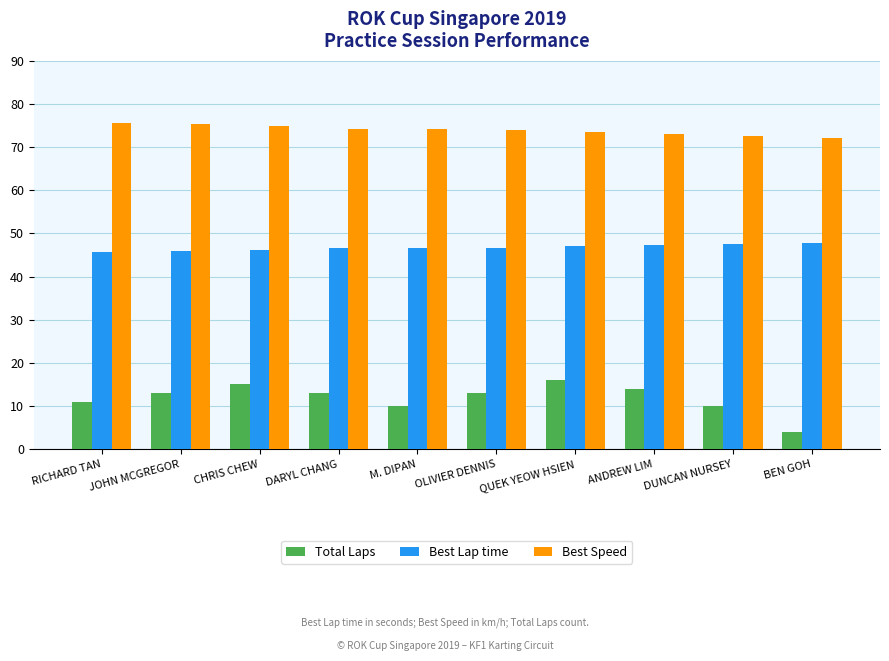

What are all the series names shown in the legend?

Total Laps, Best Lap time, Best Speed